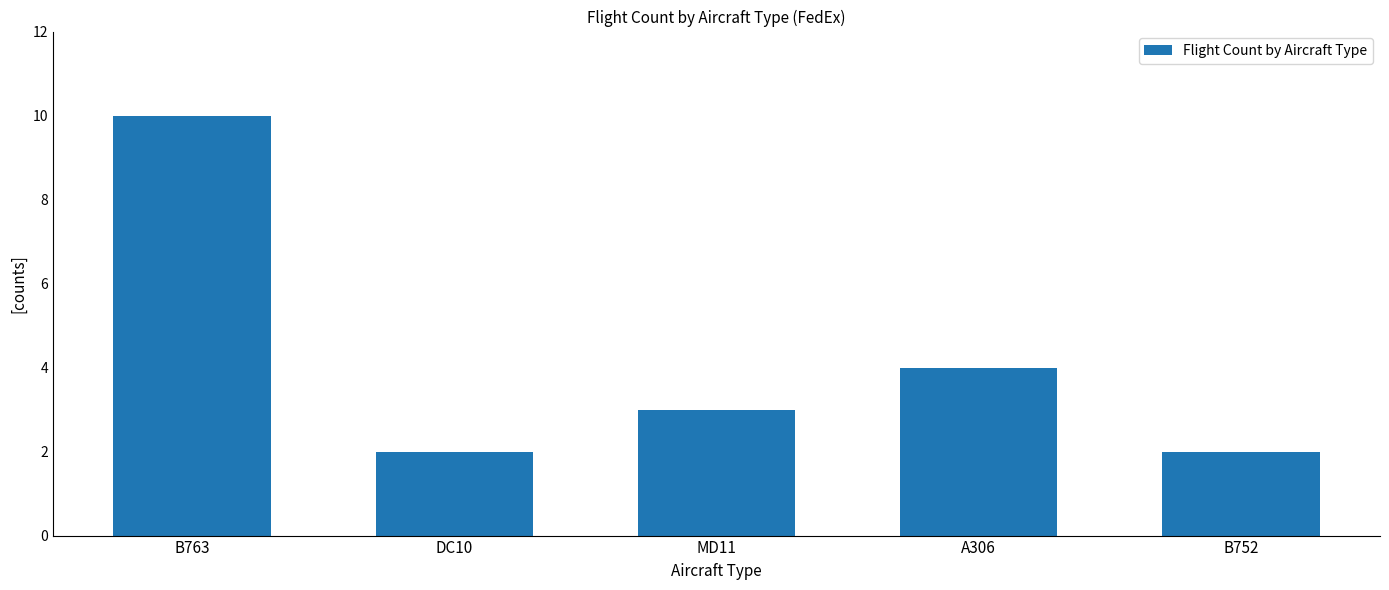

Which category has the highest value across all series?

B763